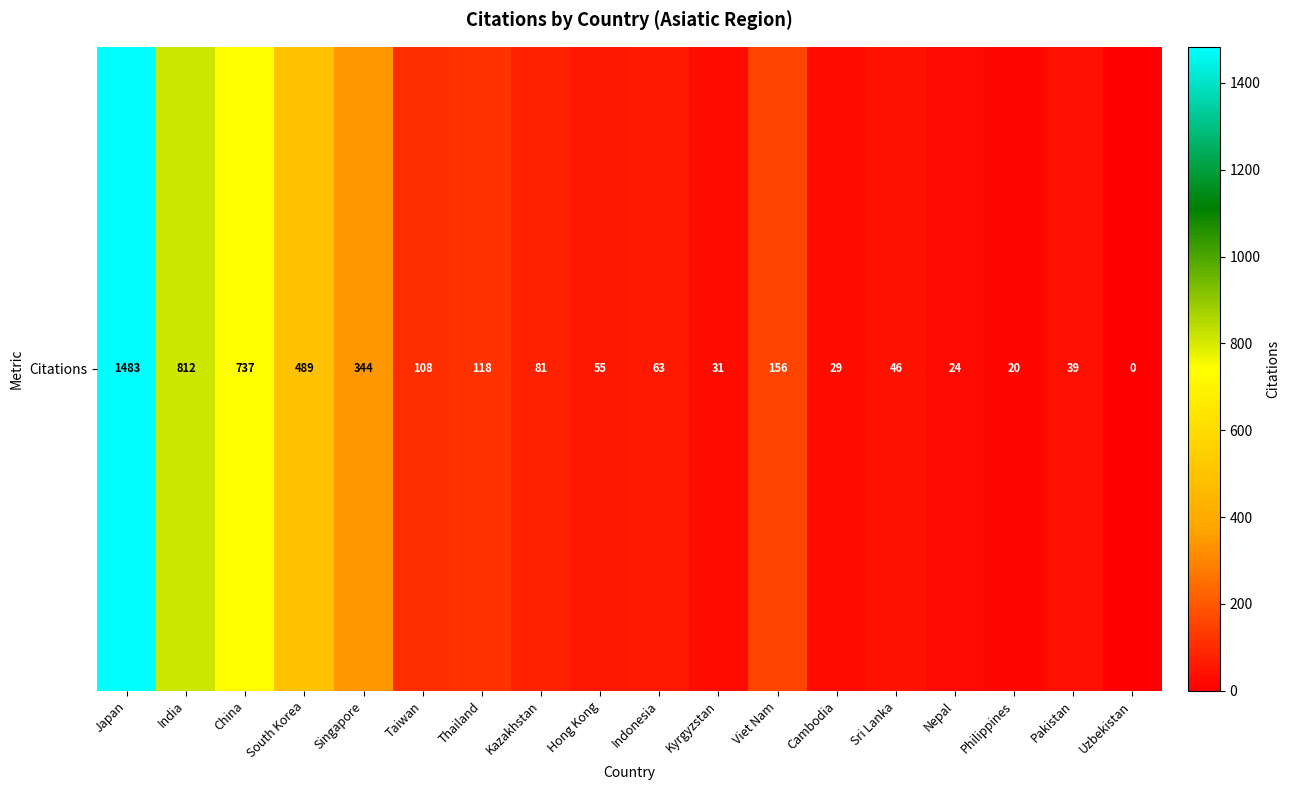

What is the ratio of the value at Philippines to the value at Singapore?

0.1